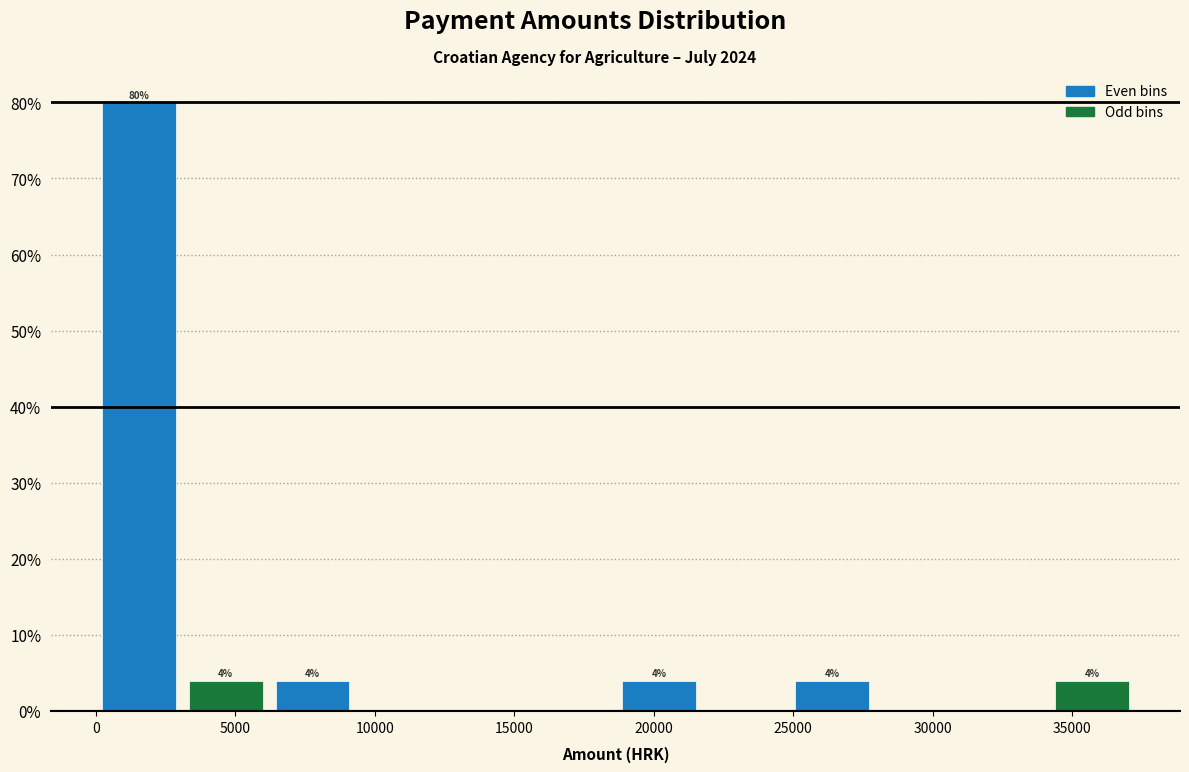

Which range on the x-axis has the tallest bar?

0 to 3000